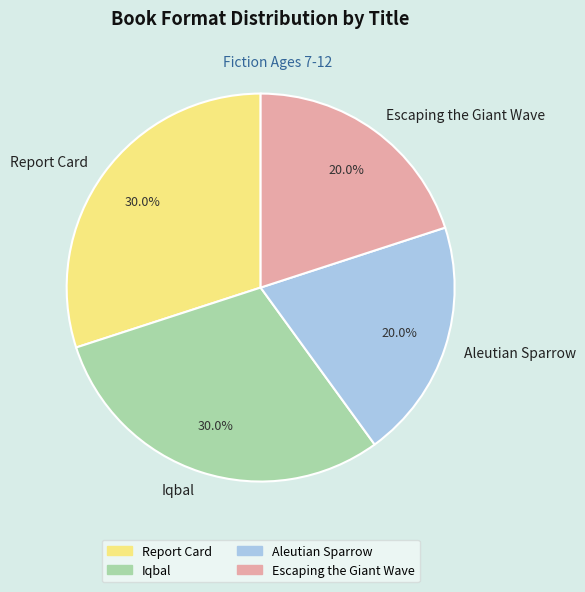

True or false: Escaping the Giant Wave accounts for 30% of the total.

False